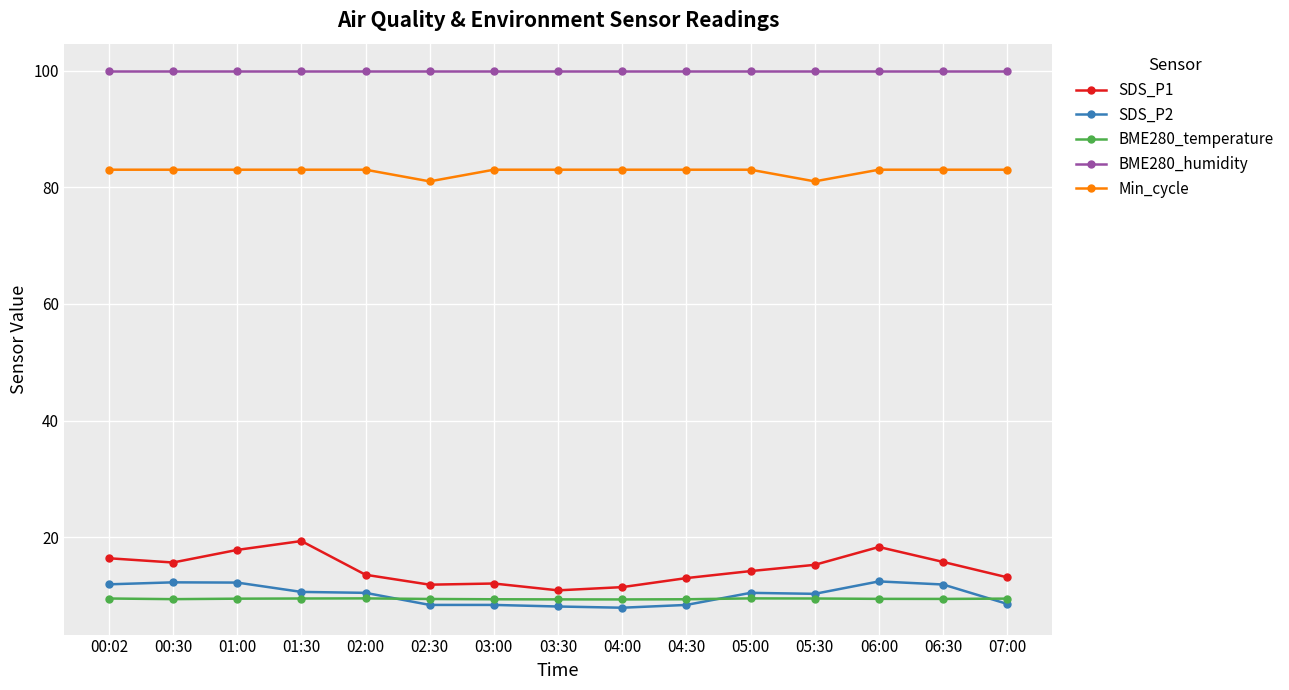

What is the sum of the SDS_P1 values at 04:30 and 00:02?

29.4